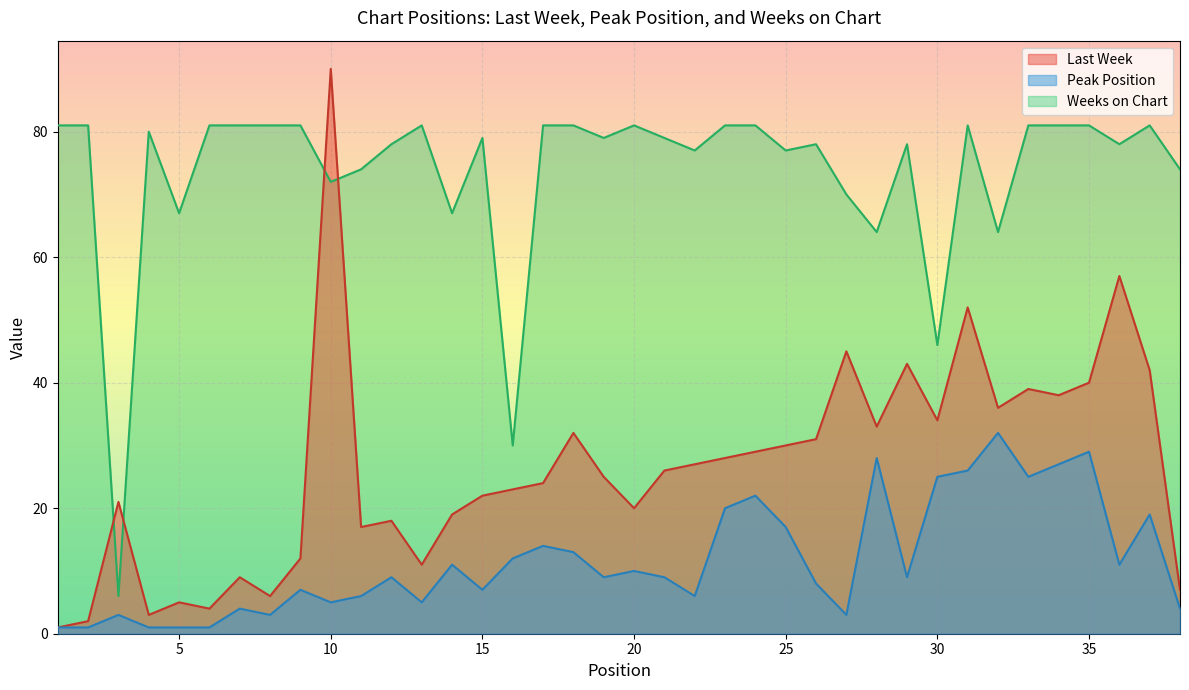

Is the value of Peak Position at 15 greater than the value of Last Week at 8?

Yes